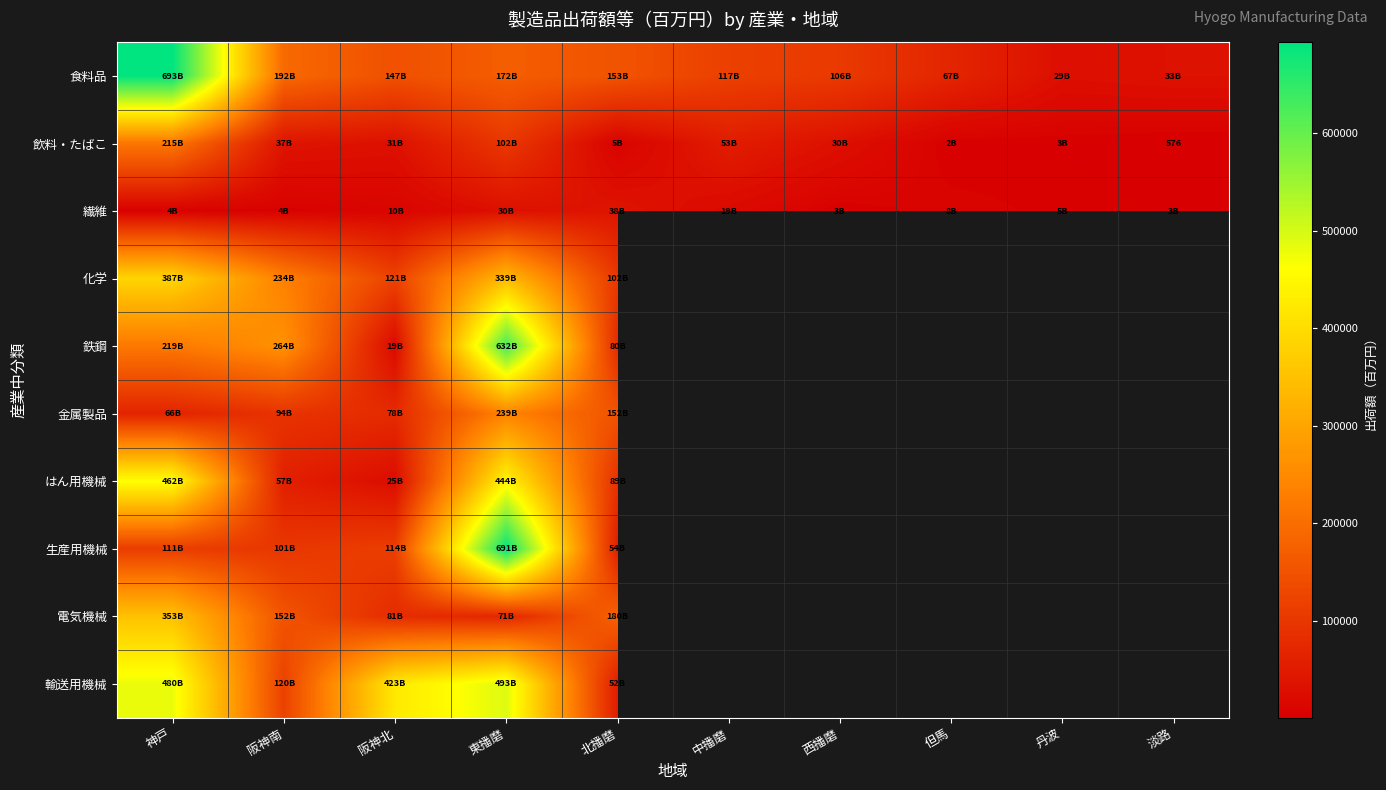

How many distinct data groups are displayed?

10